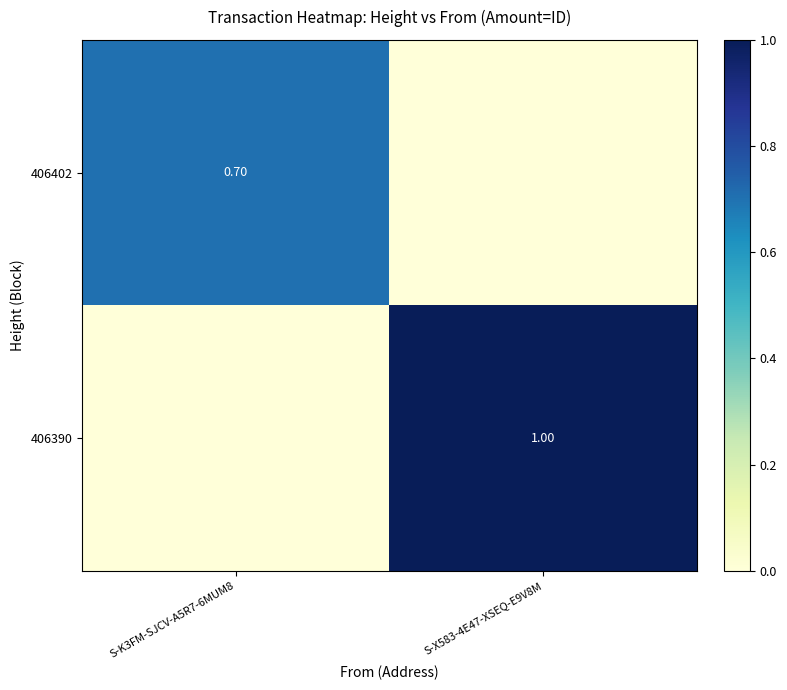

What is the difference between the 406402 values at S-X583-4E47-XSEQ-E9V8M and S-K3FM-SJCV-A5R7-6MUM8?

0.7